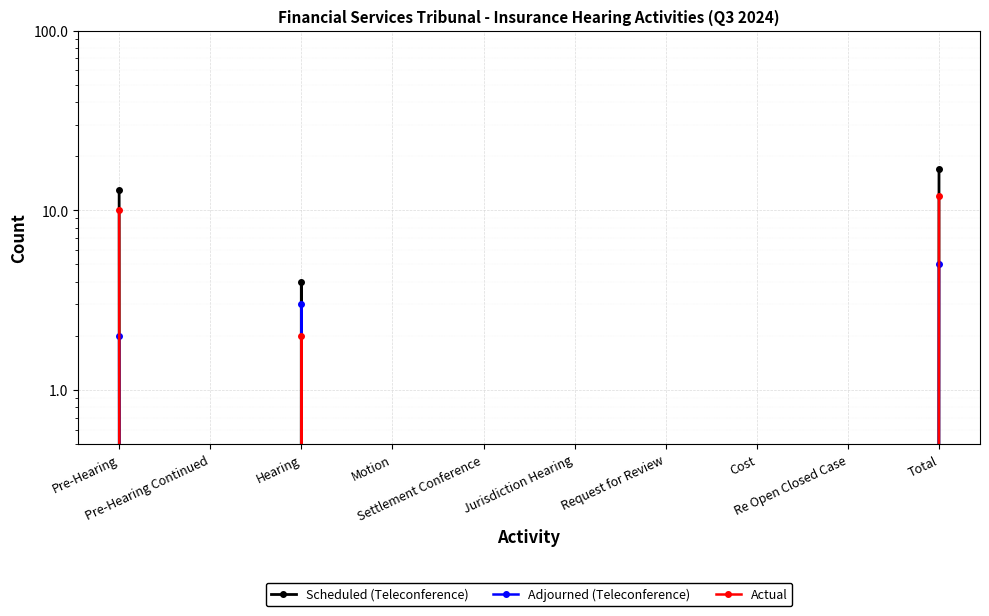

The value of Adjourned (Teleconference) at Pre-Hearing is 3. True or false?

False